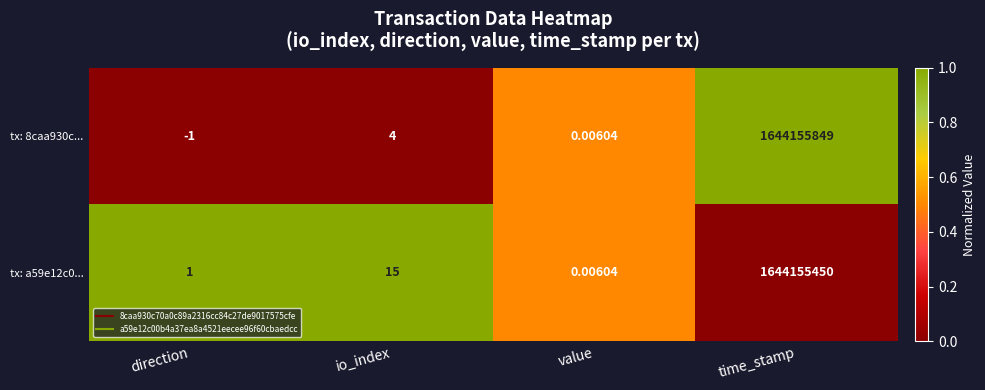

How many categories are shown in the chart?

4